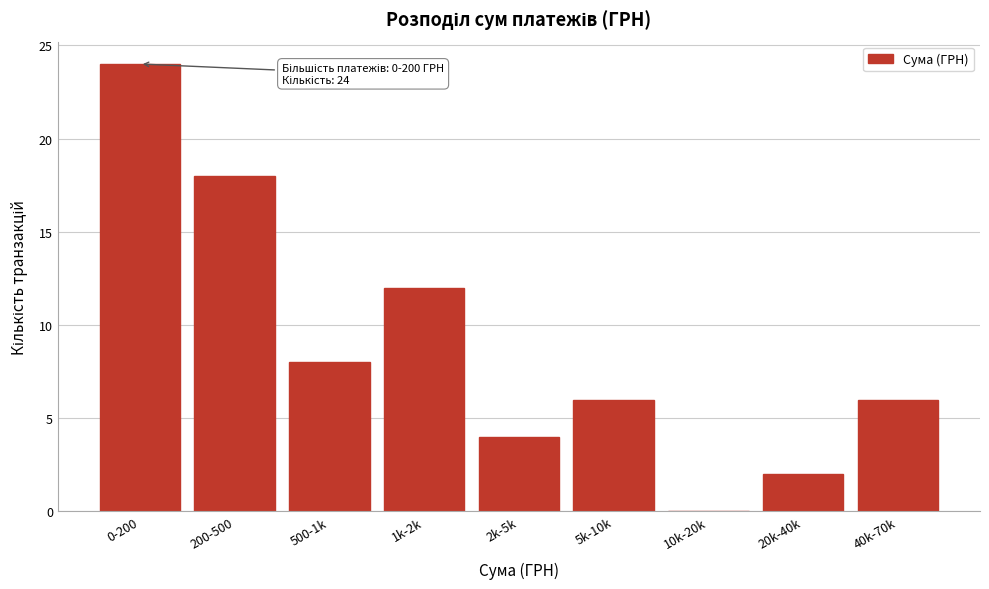

Reading right to left, what are all the values shown in this chart?

40k-70k=6	20k-40k=2	10k-20k=0	5k-10k=6	2k-5k=4	1k-2k=12	500-1k=8	200-500=18	0-200=24